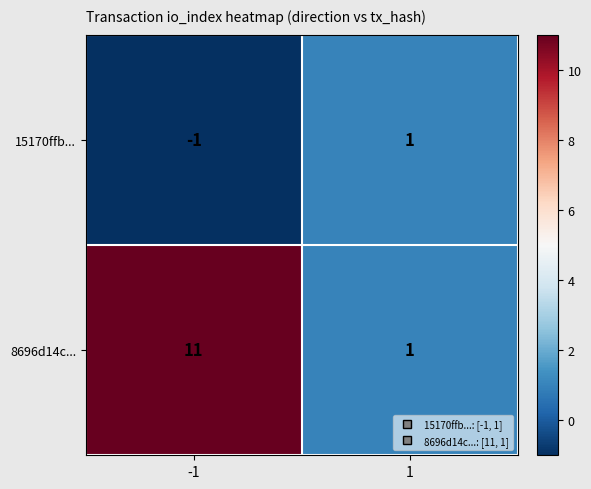

What is the spread (max minus min) of values at -1?

12